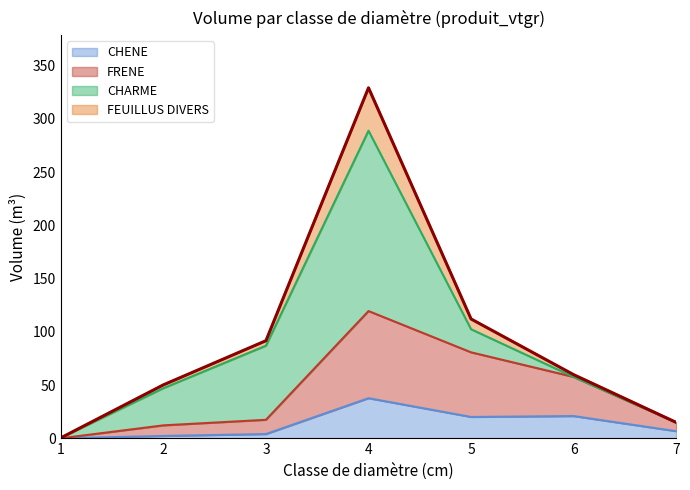

What is the maximum value shown in the chart?

329.3